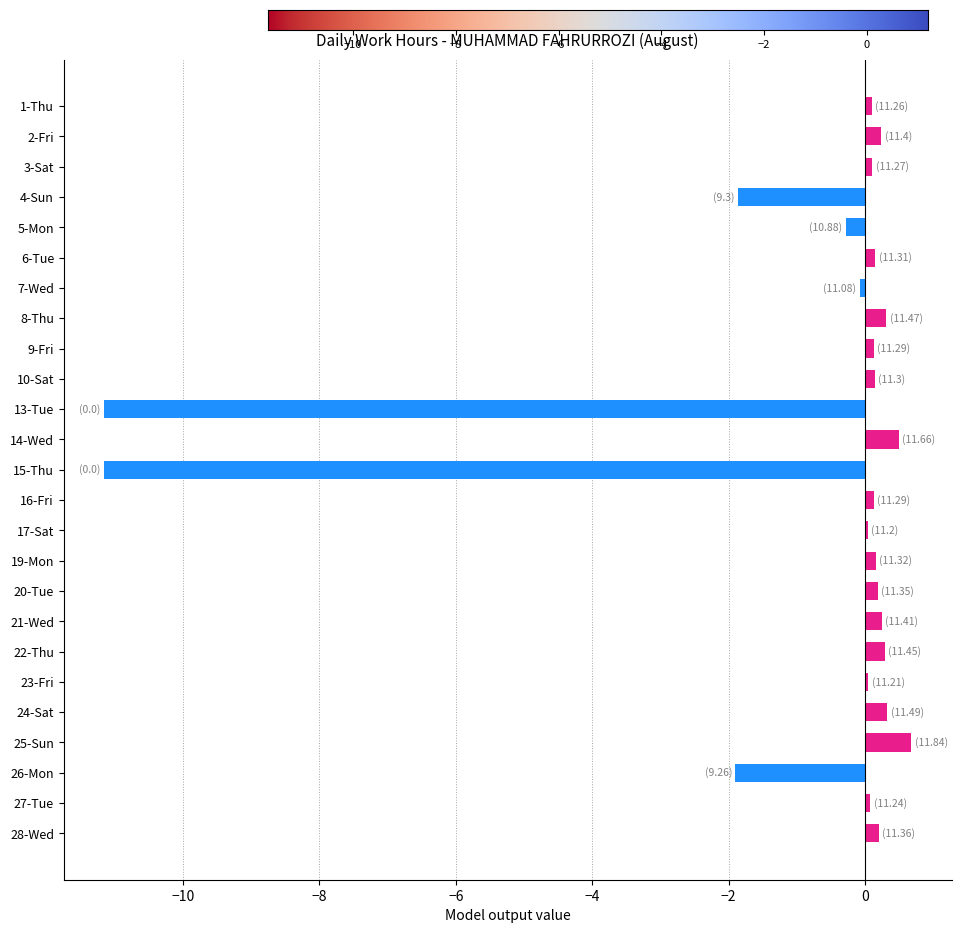

The value at 3-Sat is 0.1. True or false?

True